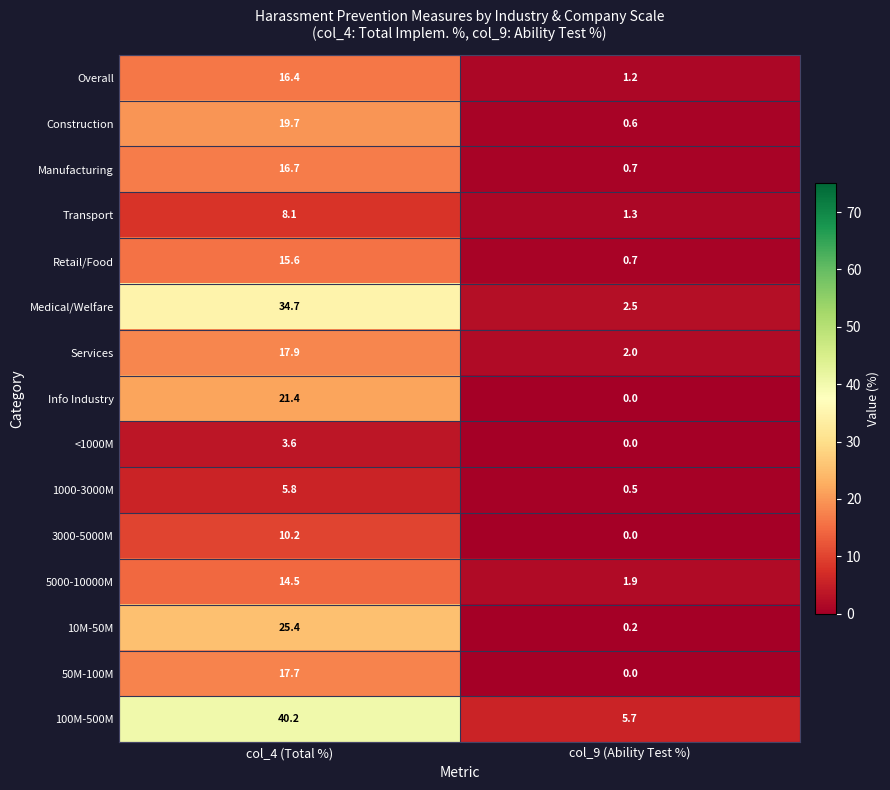

What is the difference between the 10M-50M values at col_4 (Total %) and col_9 (Ability Test %)?

25.2